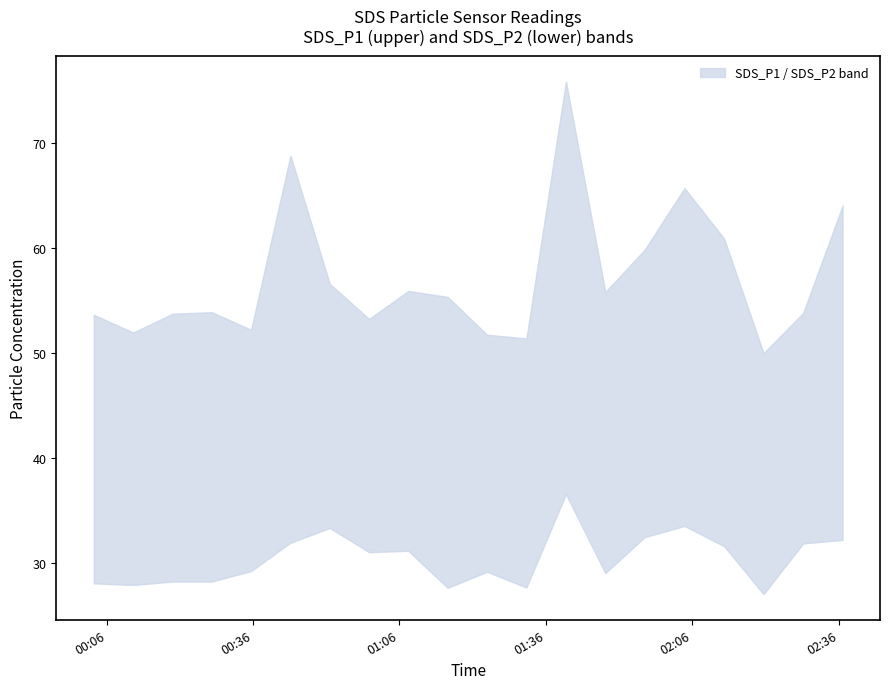

At which category is the sum across all series the highest?

2022/12/18 01:40:07